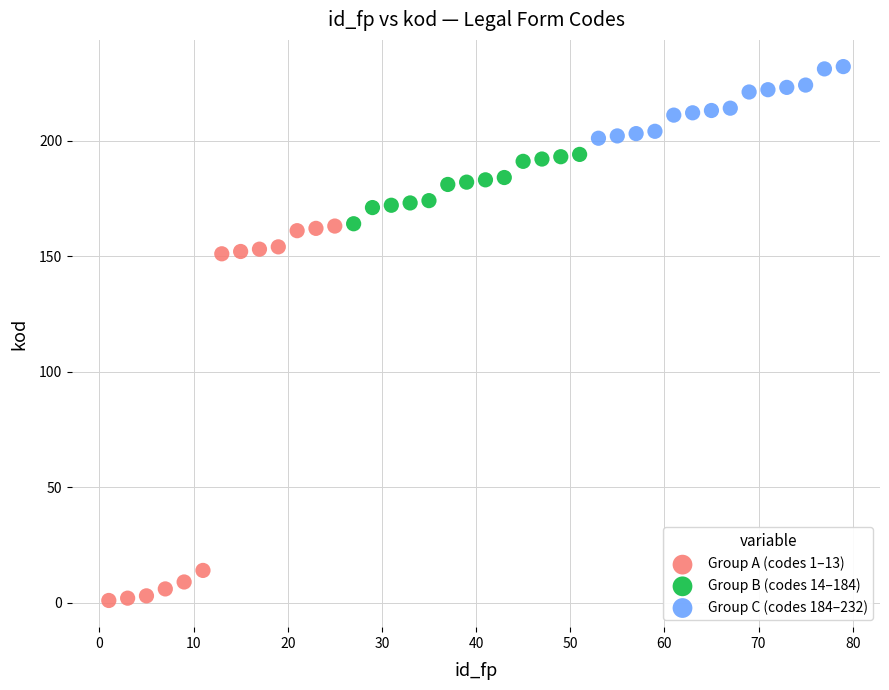

Which series has the largest Y range (max minus min)?

Group A (codes 1–13)